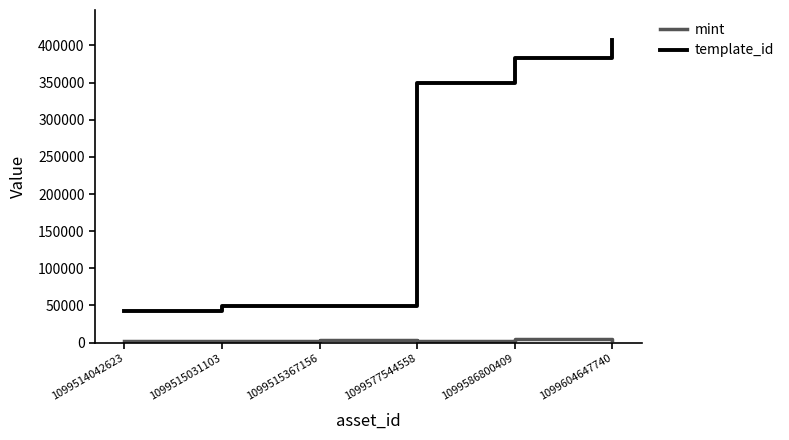

True or false: mint and template_id cross at least once.

False